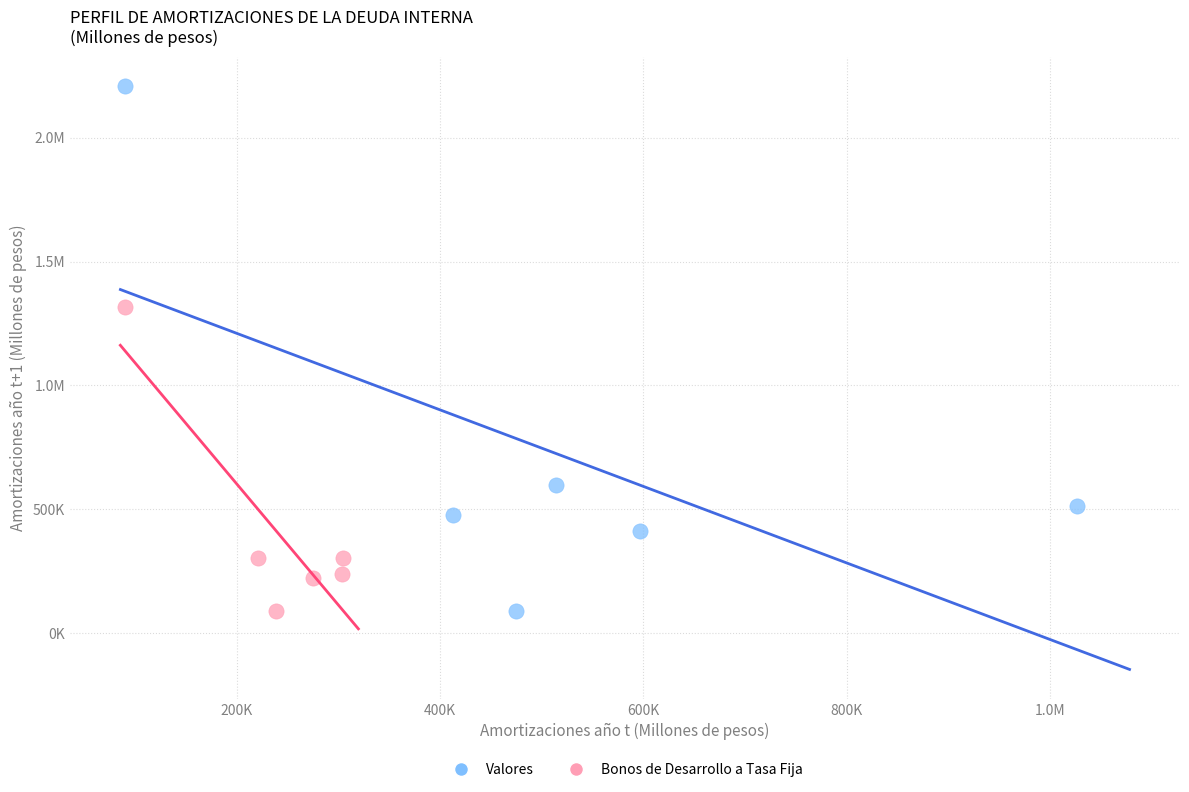

What are all the series names shown in the legend?

Valores, Bonos de Desarrollo a Tasa Fija